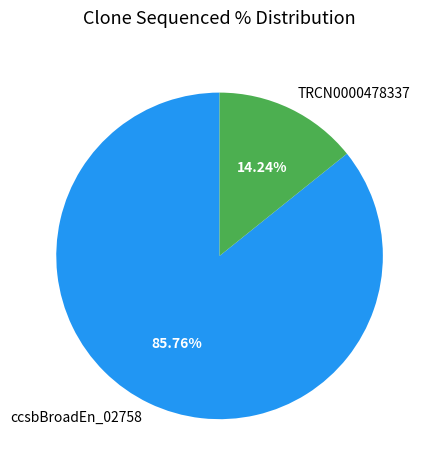

The TRCN0000478337 slice represents 28% of the pie. True or false?

False